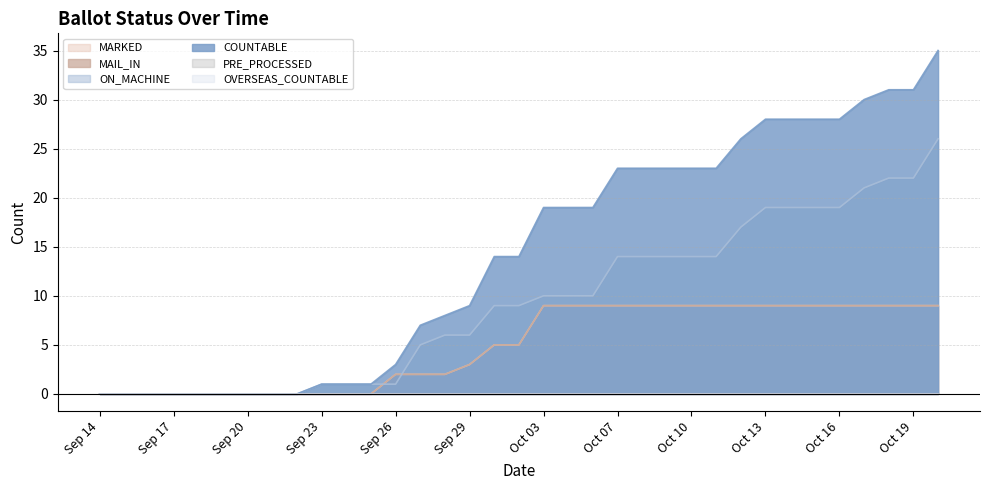

At which category is the sum across all series the highest?

20-Oct-2023